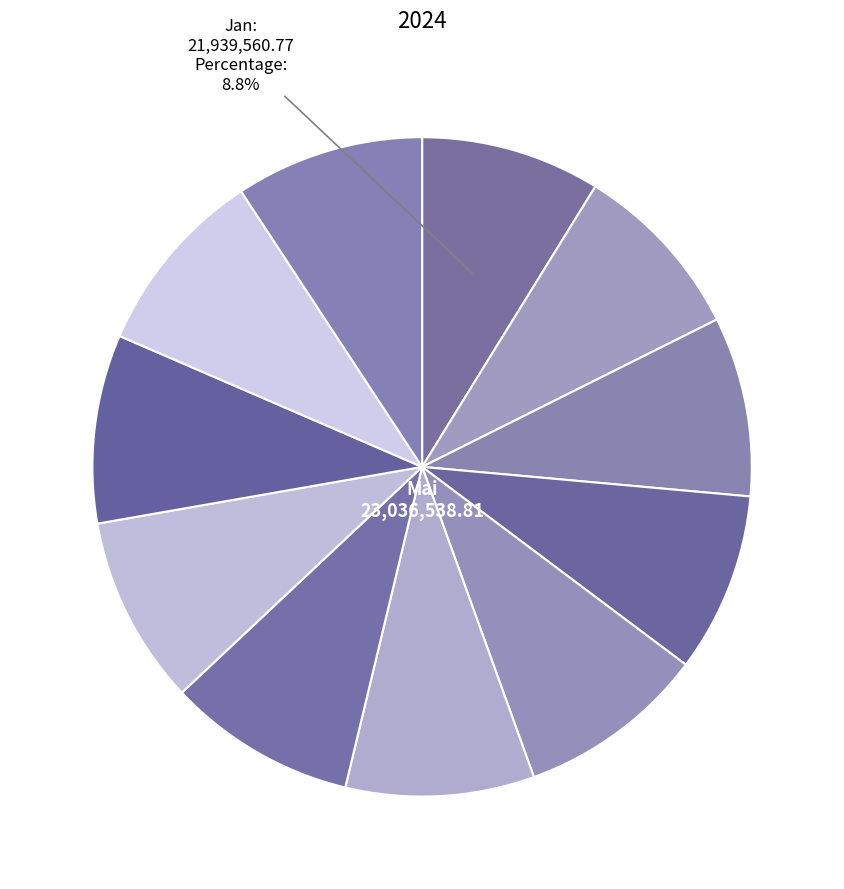

How many segments does this pie chart have?

11